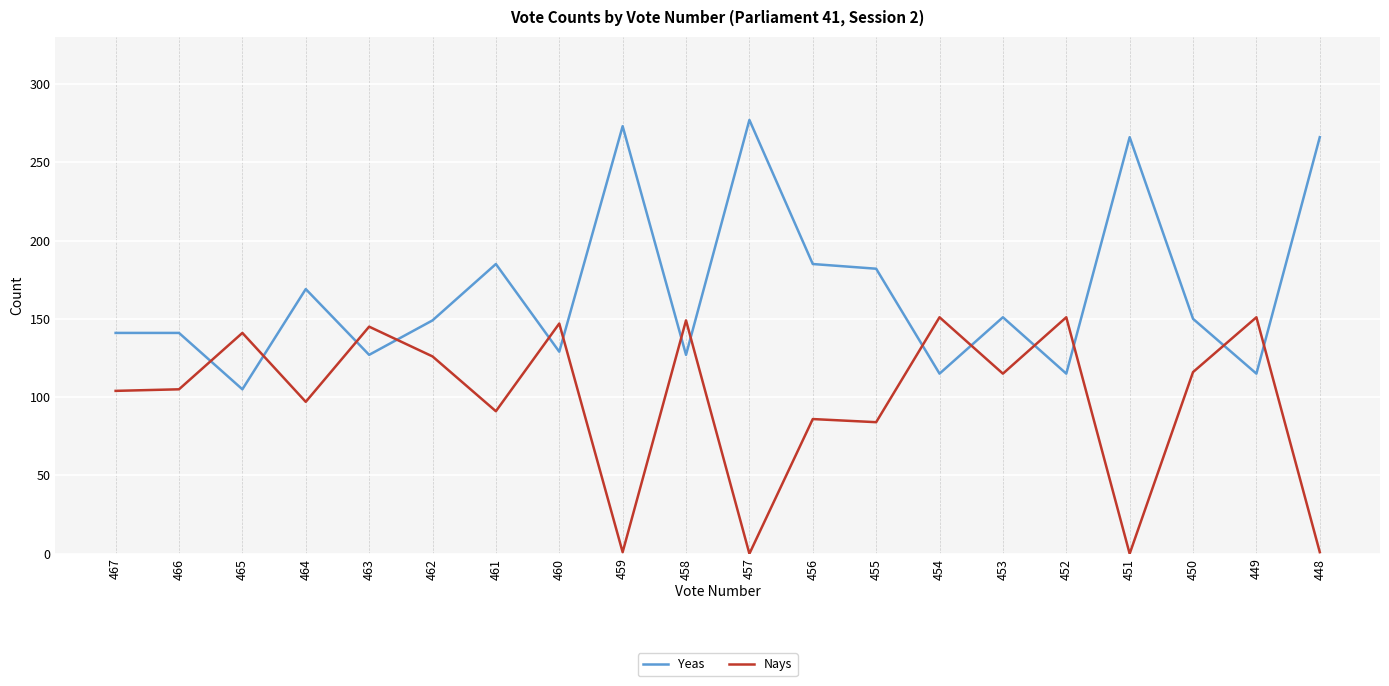

What is the maximum value for Nays?

151